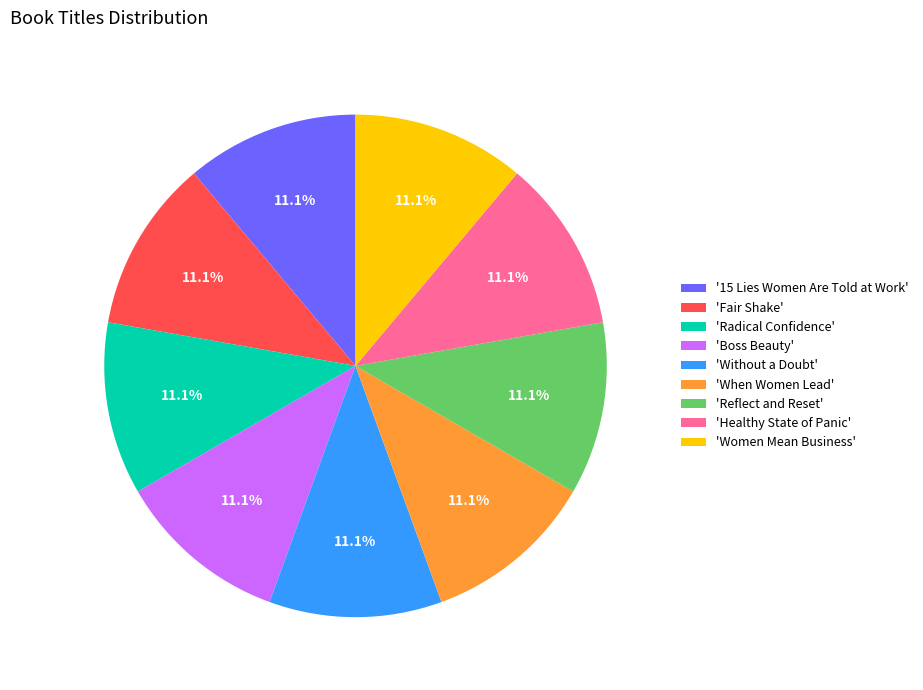

Do 'Reflect and Reset' and 'When Women Lead' together represent more than half of the pie?

No